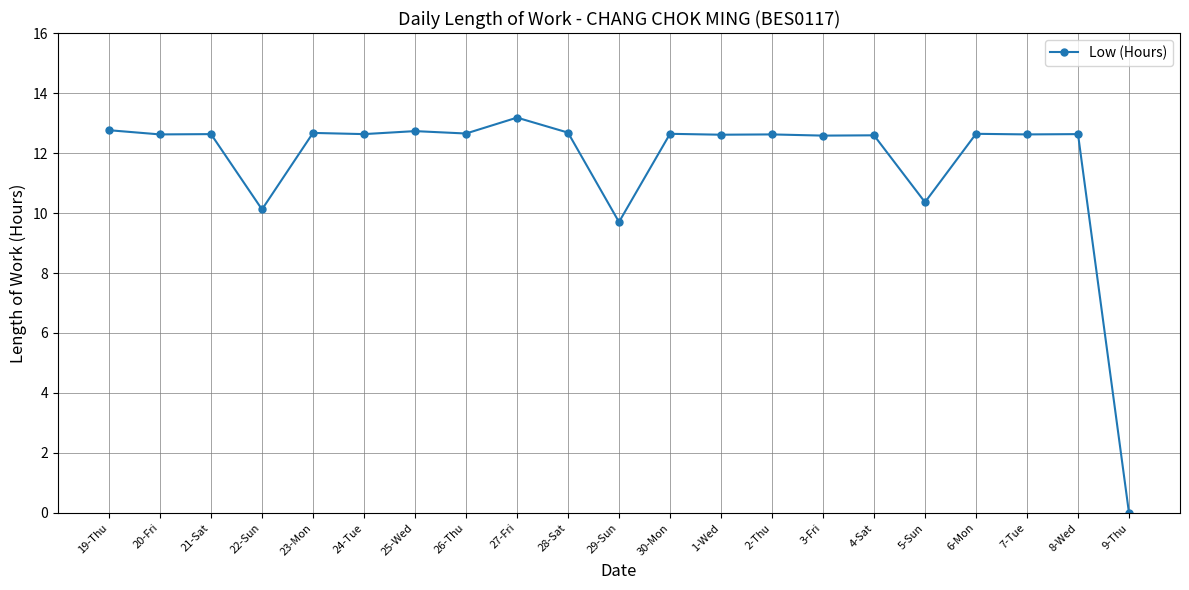

What is the change in value from 25-Wed to 26-Thu?

-0.1